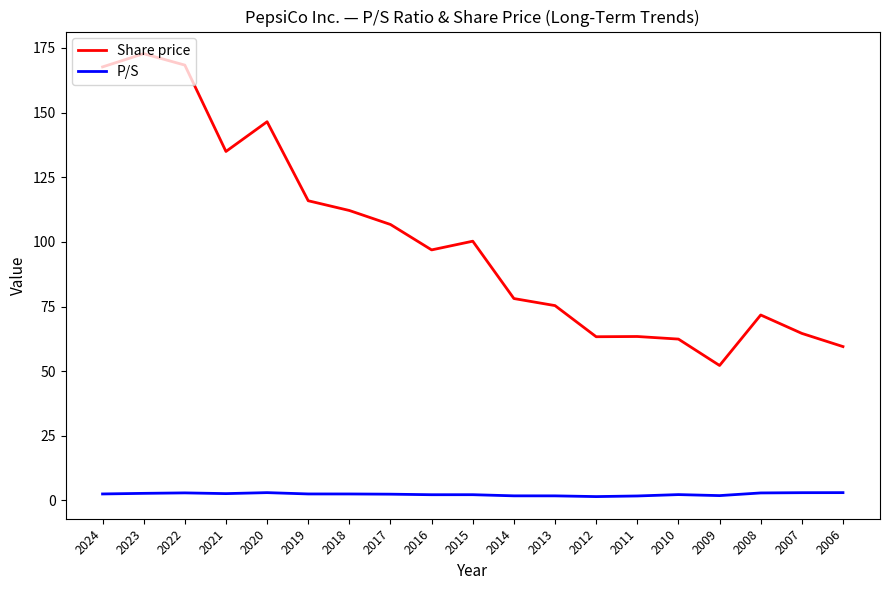

Rank the series by their average value, from highest to lowest.

Share price, P/S